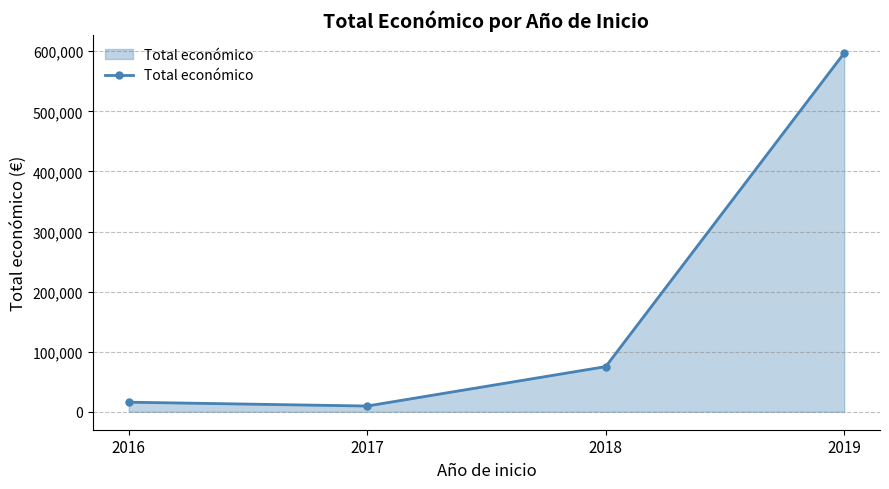

Which category has the lowest value across all series?

2017